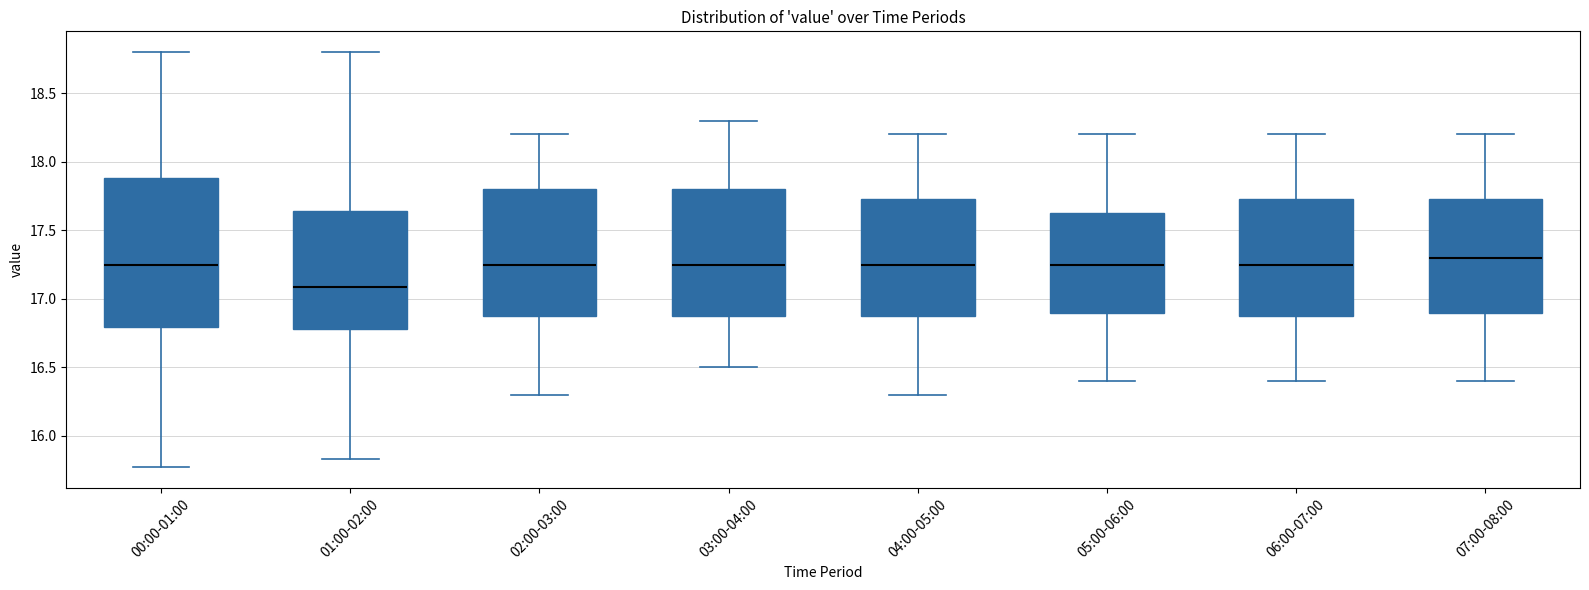

Which box is the tallest, from its lower edge to its upper edge?

00:00-01:00